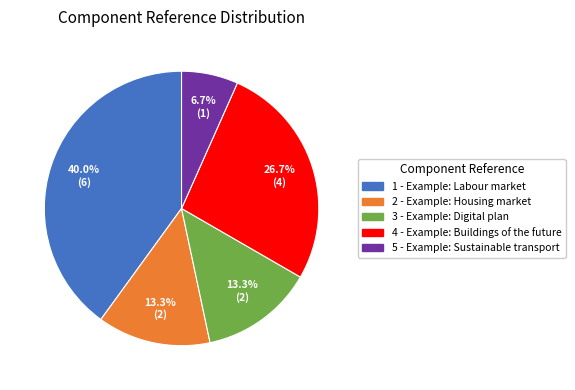

What percentage is the 1 - Example: Labour market slice, to the nearest percent?

40%